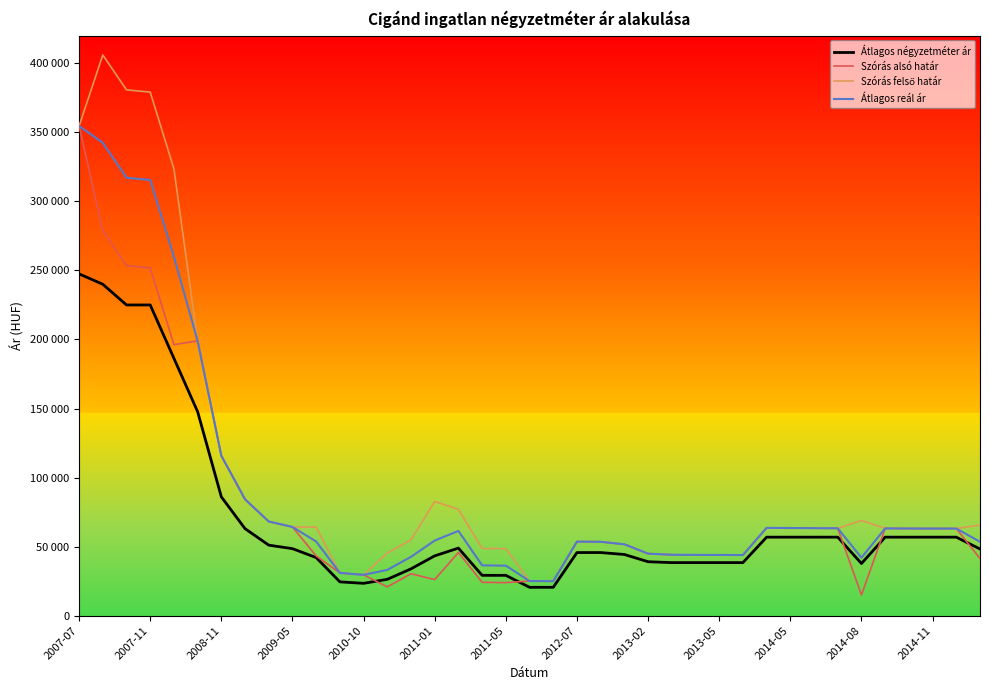

Does the chart have visible grid lines?

No